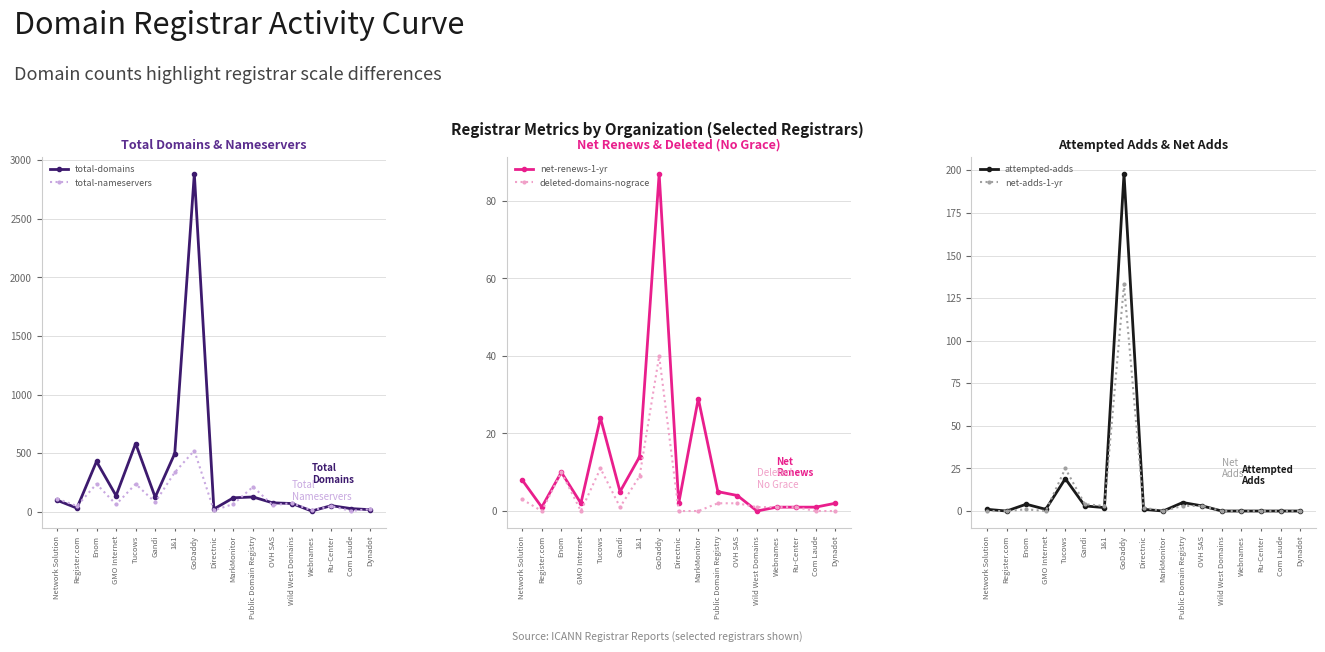

Which series has the largest total across all categories?

total-domains